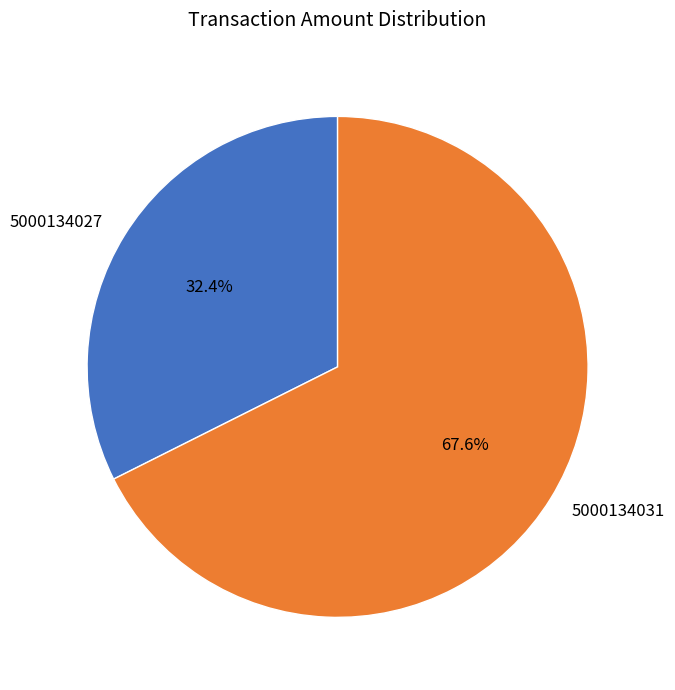

What is the majority slice?

5000134031